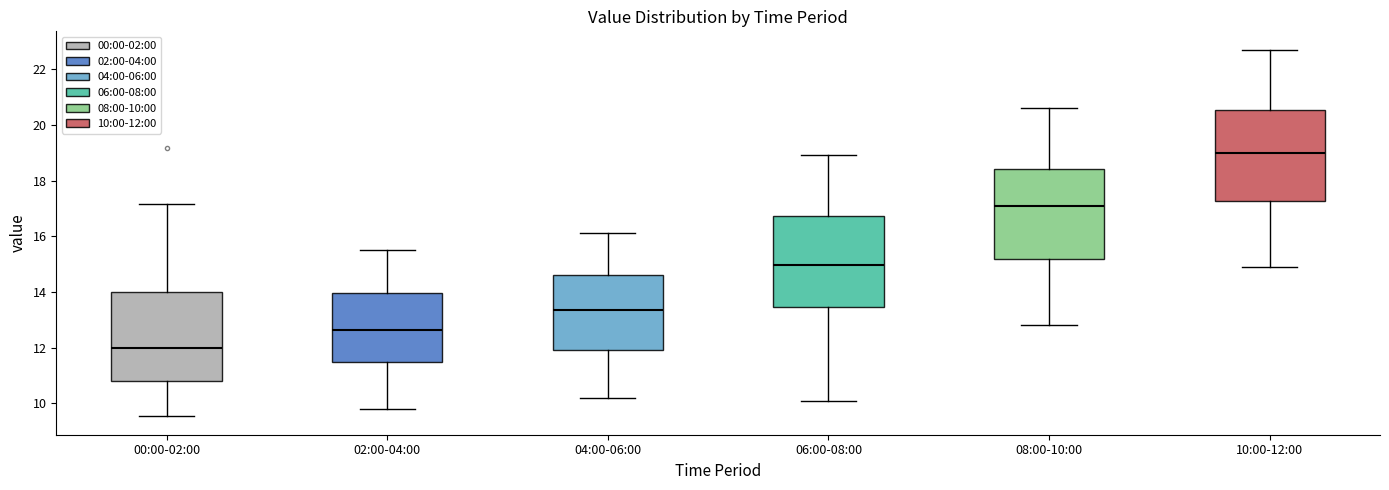

Reading left to right, transcribe this box plot: for each box, give where its median line is, the range the box spans, and where its two whiskers end, as read against the y-axis. The values are not printed on the chart, so give them approximately, as read against the axis.

00:00-02:00: median 12.0, box 10.8 to 14.0, whiskers 9.6 to 17.2
02:00-04:00: median 12.6, box 11.4 to 14.0, whiskers 9.8 to 15.6
04:00-06:00: median 13.4, box 12.0 to 14.6, whiskers 10.2 to 16.2
06:00-08:00: median 15.0, box 13.4 to 16.8, whiskers 10.2 to 19.0
08:00-10:00: median 17.2, box 15.2 to 18.4, whiskers 12.8 to 20.6
10:00-12:00: median 19.0, box 17.2 to 20.6, whiskers 15.0 to 22.8